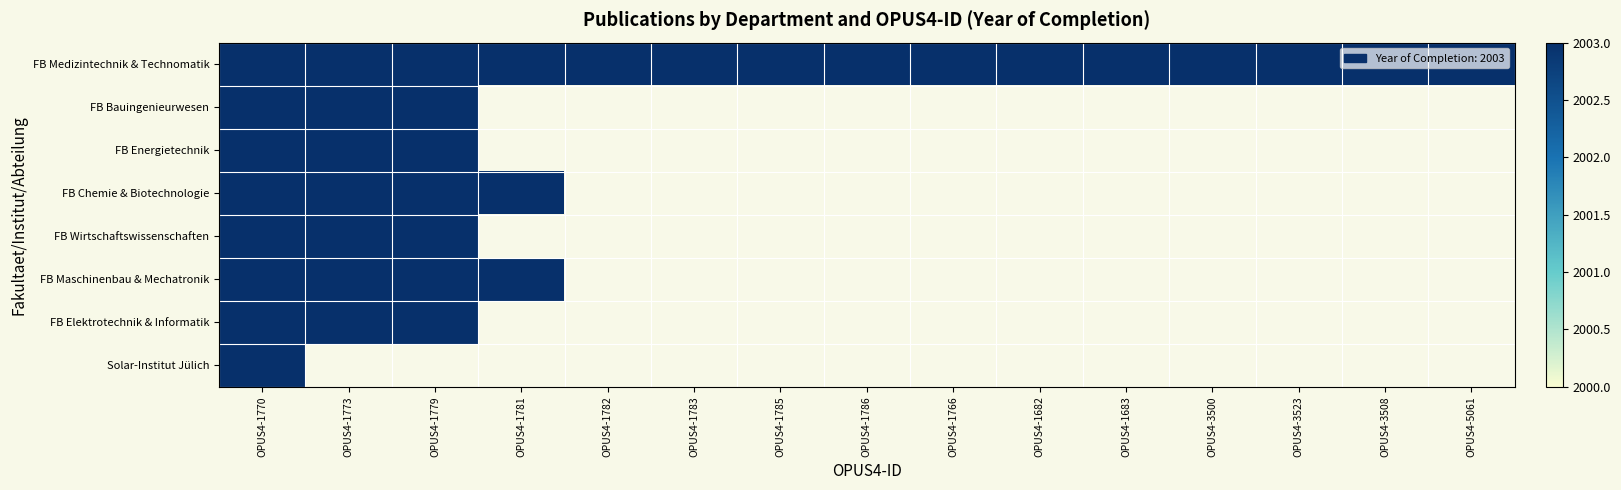

Reading left to right, transcribe all the data shown in this chart.

Fachbereich Medizintechnik und Technomatik: 2003	2003	2003	2003	2003	2003	2003	2003	2003	2003	2003	2003	2003	2003	2003
Fachbereich Bauingenieurwesen: 2003	2003	2003	0	0	0	0	0	0	0	0	0	0	0	0
Fachbereich Energietechnik: 2003	2003	2003	0	0	0	0	0	0	0	0	0	0	0	0
Fachbereich Chemie und Biotechnologie: 2003	2003	2003	2003	0	0	0	0	0	0	0	0	0	0	0
Fachbereich Wirtschaftswissenschaften: 2003	2003	2003	0	0	0	0	0	0	0	0	0	0	0	0
Fachbereich Maschinenbau und Mechatronik: 2003	2003	2003	2003	0	0	0	0	0	0	0	0	0	0	0
Fachbereich Elektrotechnik und Informatik: 2003	2003	2003	0	0	0	0	0	0	0	0	0	0	0	0
Solar-Institut Jülich: 2003	0	0	0	0	0	0	0	0	0	0	0	0	0	0